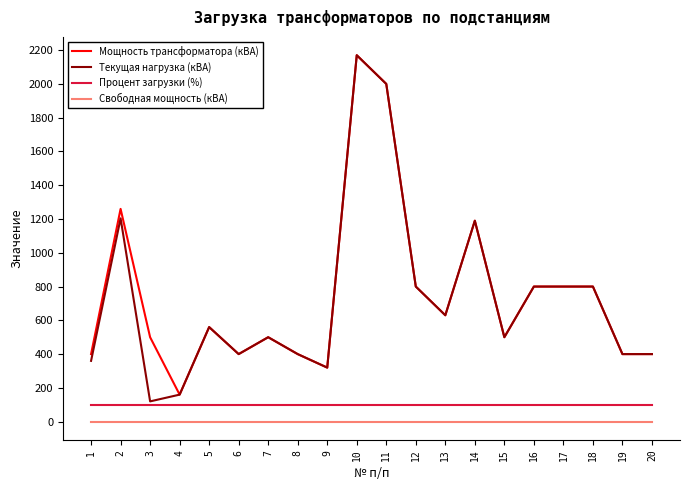

What value does the Процент загрузки (%) series have at 12?

100